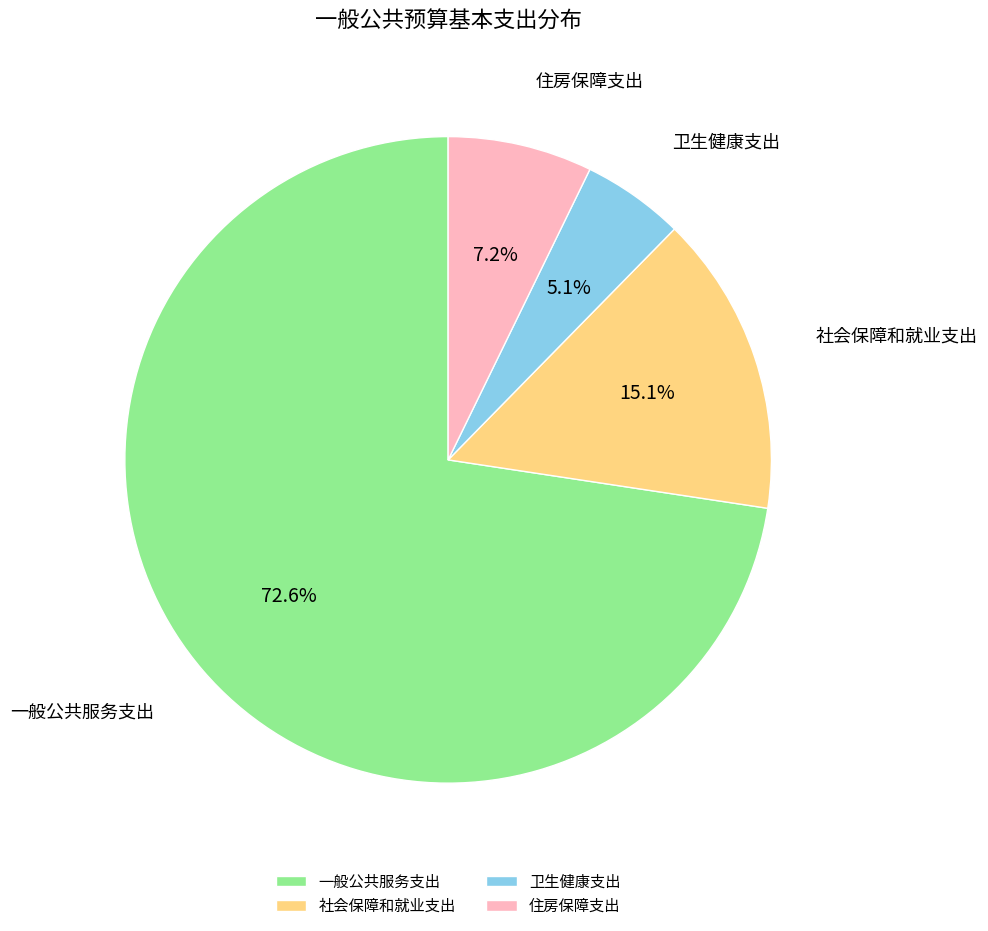

Is 一般公共服务支出 the majority of the pie?

Yes